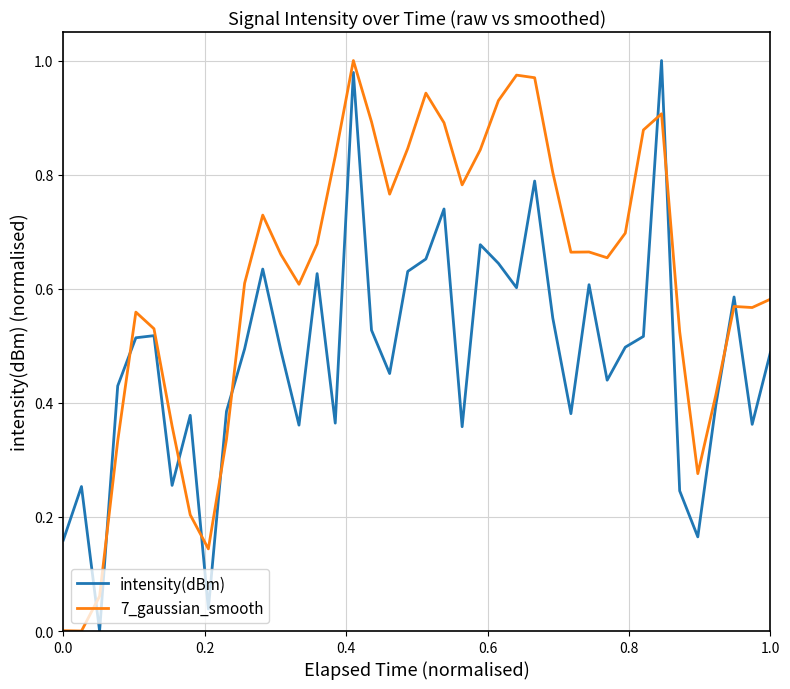

List the series in order of their overall mean, highest first.

7_gaussian_smooth, intensity(dBm)